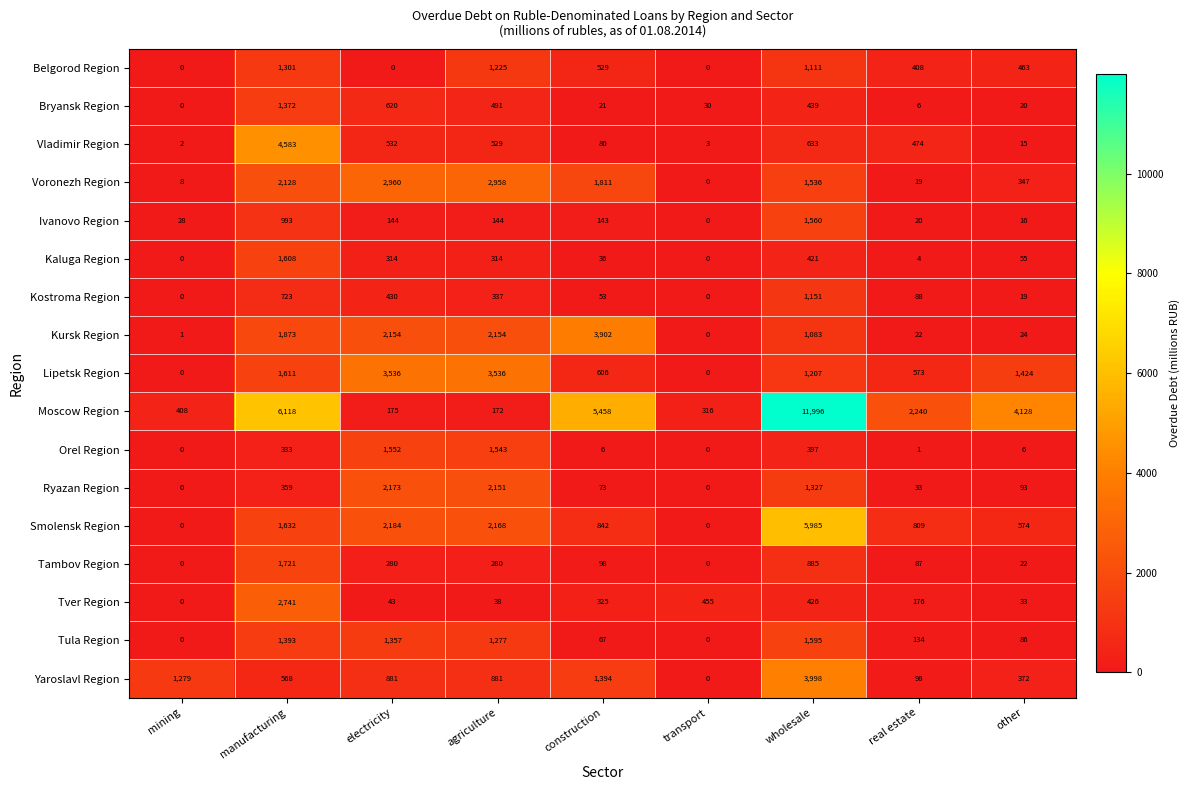

What is the total value across all series at real estate?

5192